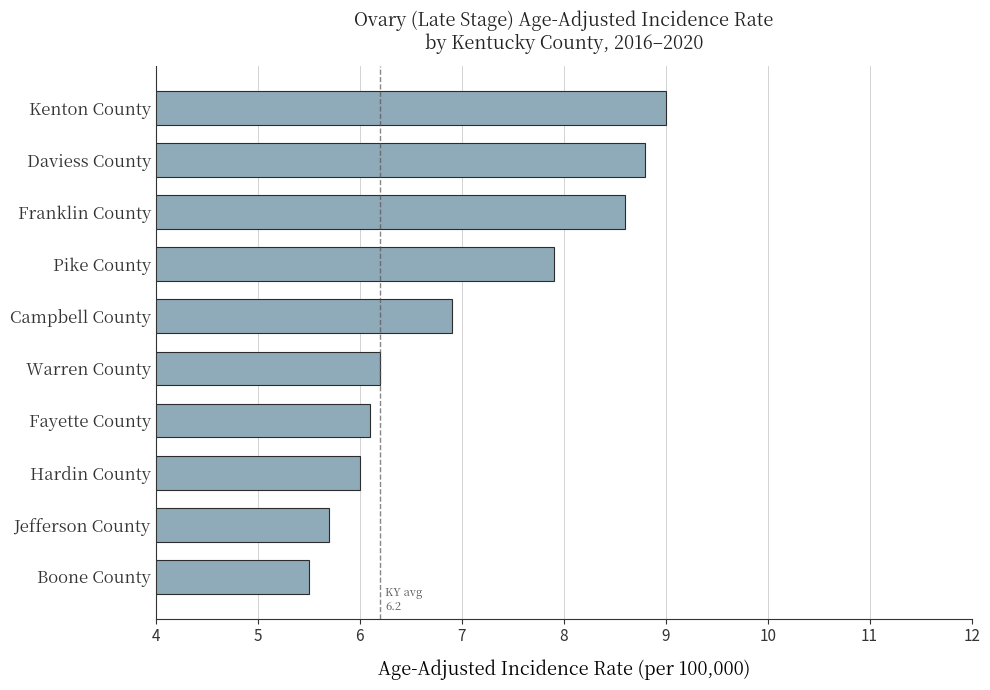

What is the ratio of the value at Hardin County to the value at Warren County?

1.0